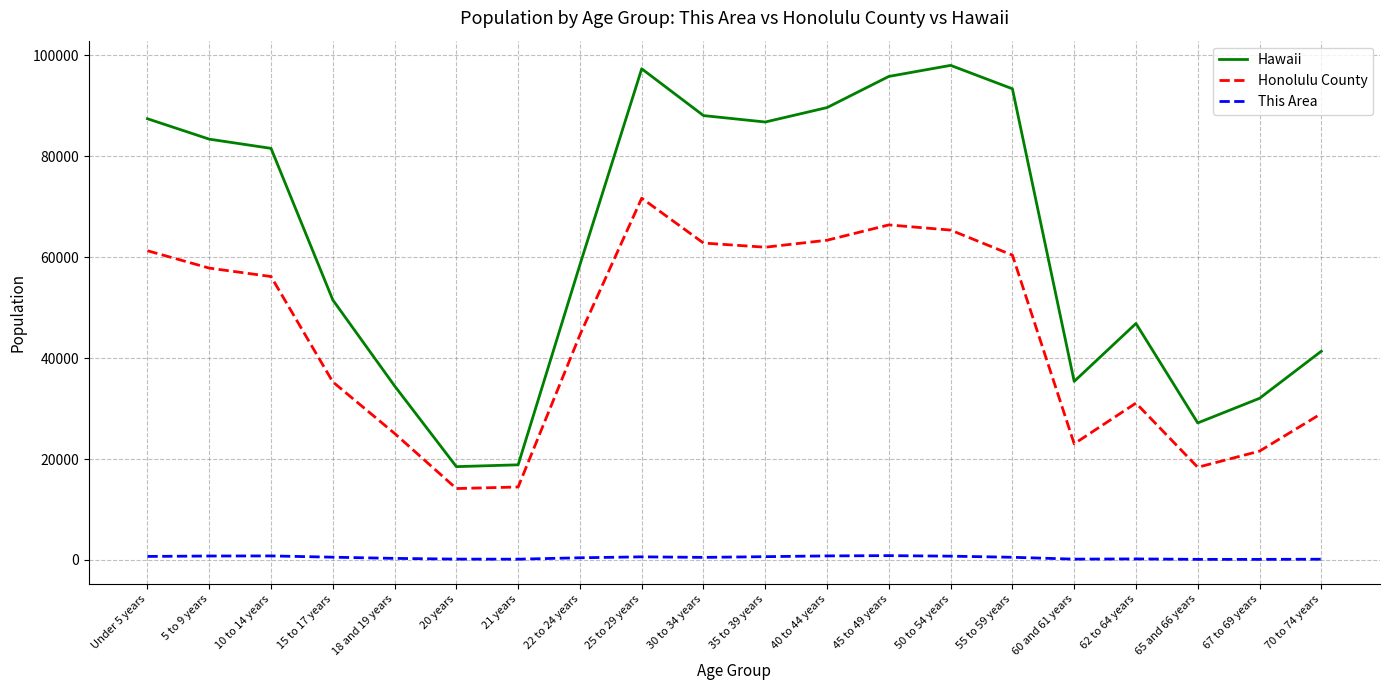

True or false: Hawaii has a value of 26885 at 70 to 74 years.

False